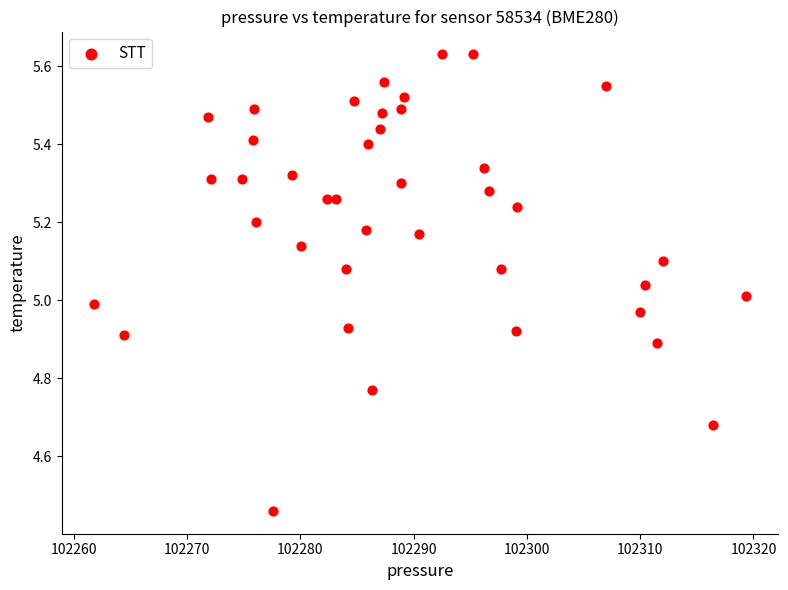

What is the range of Y values (max minus min)?

1.2